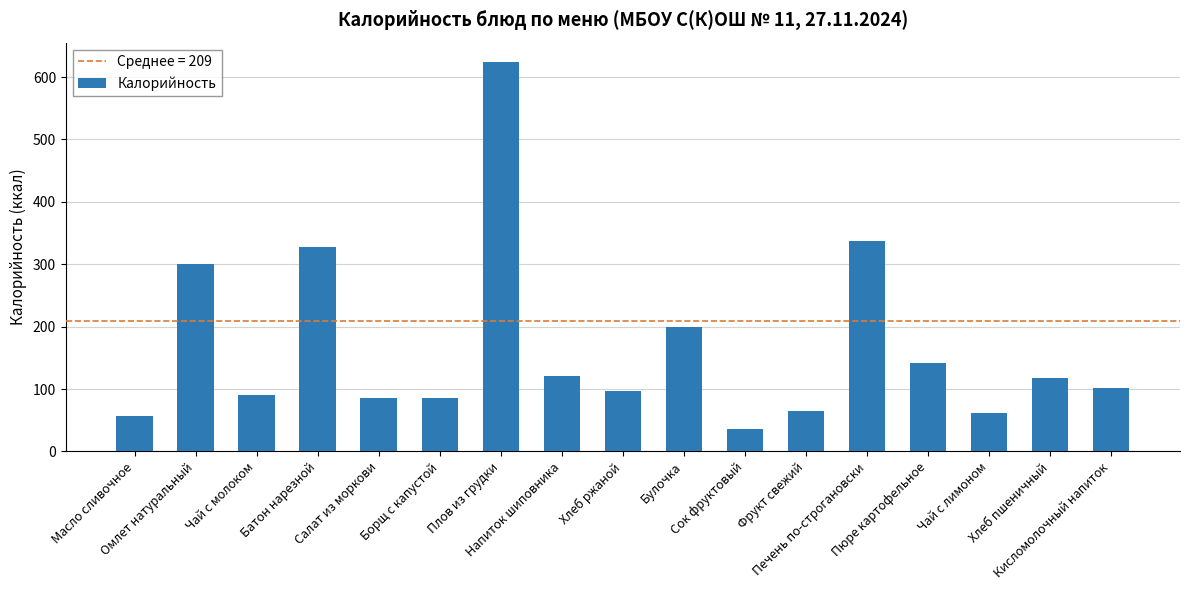

What is the difference between the values at Напиток шиповника and Булочка?

78